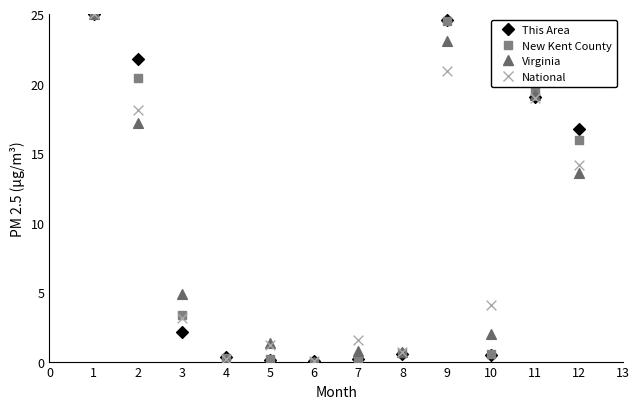

In the Virginia series, what Y value is closest to 12?

13.6